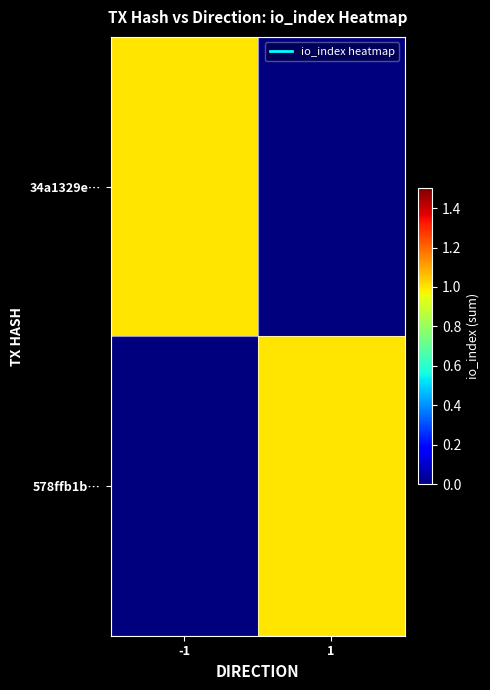

Between -1 and 1, which is larger?

-1